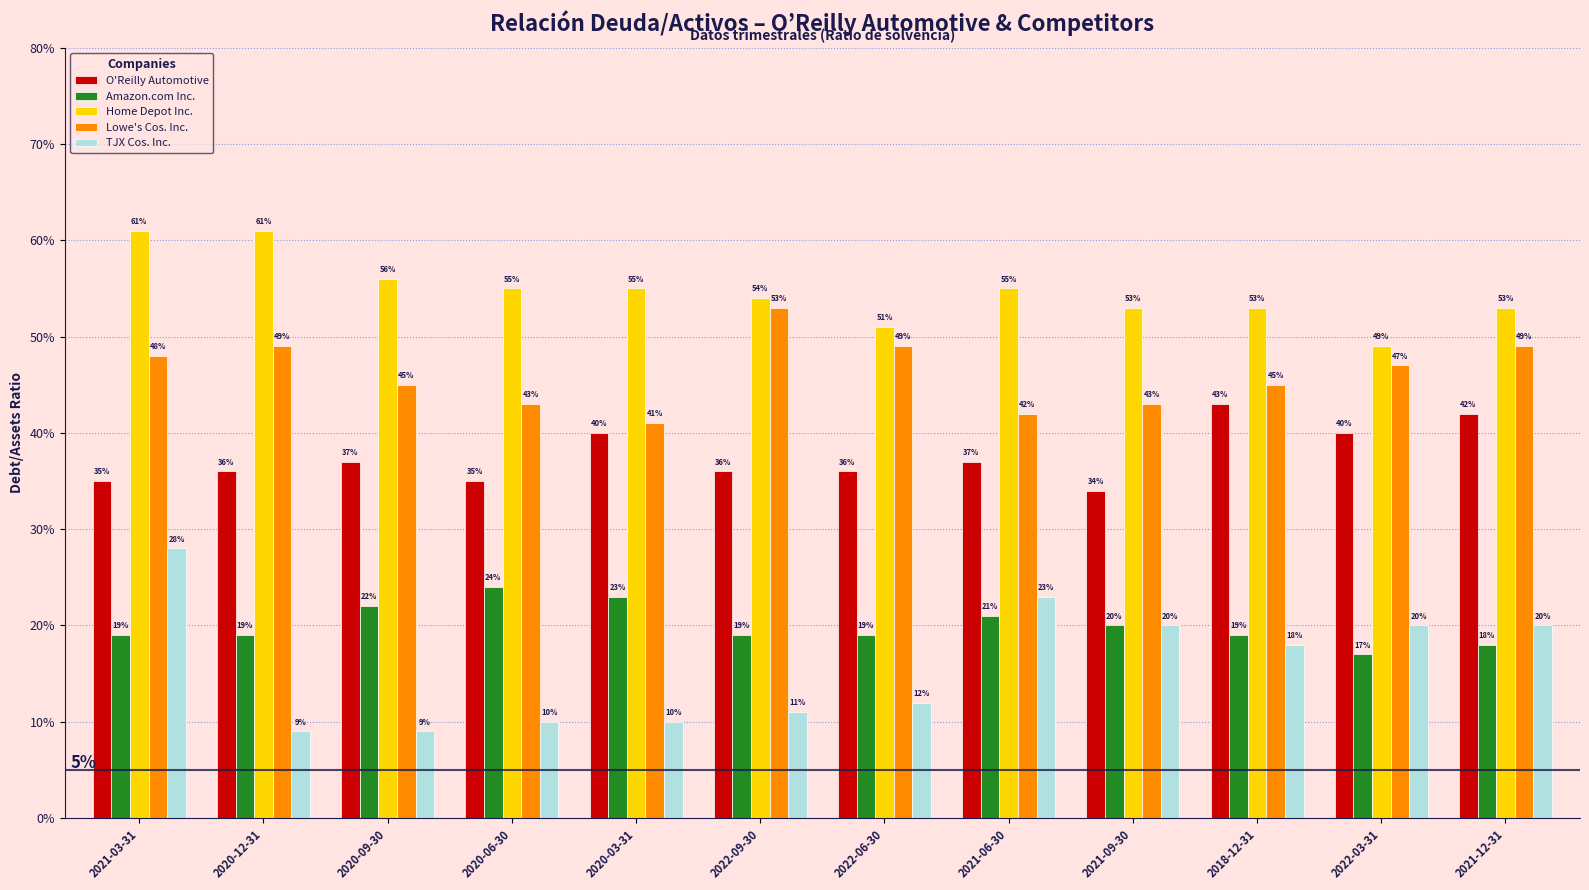

Are the bars horizontal?

No